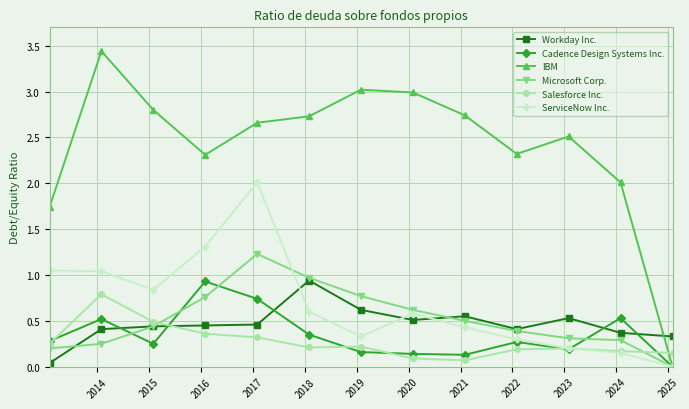

How many times do Workday Inc. and IBM cross each other?

1